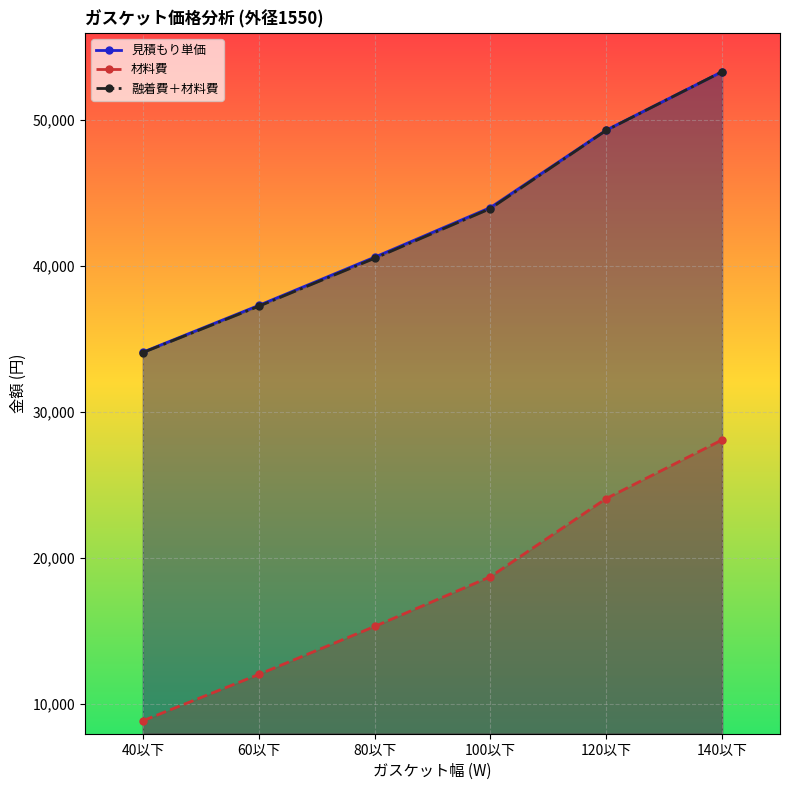

Between 140以下 and 120以下, which is larger?

140以下